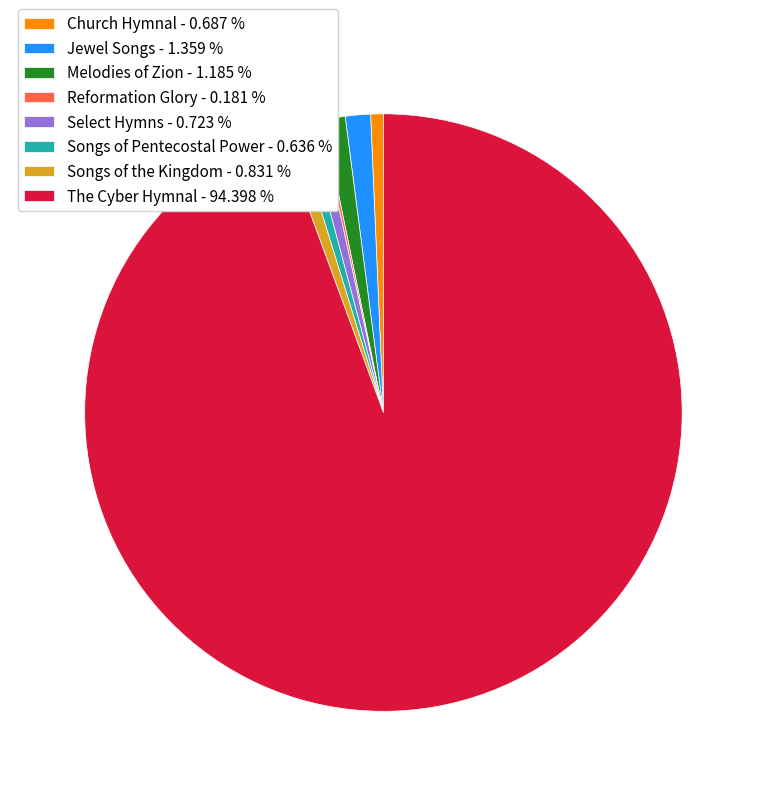

Does The Cyber Hymnal - 94.398 % represent more than half of the total?

Yes